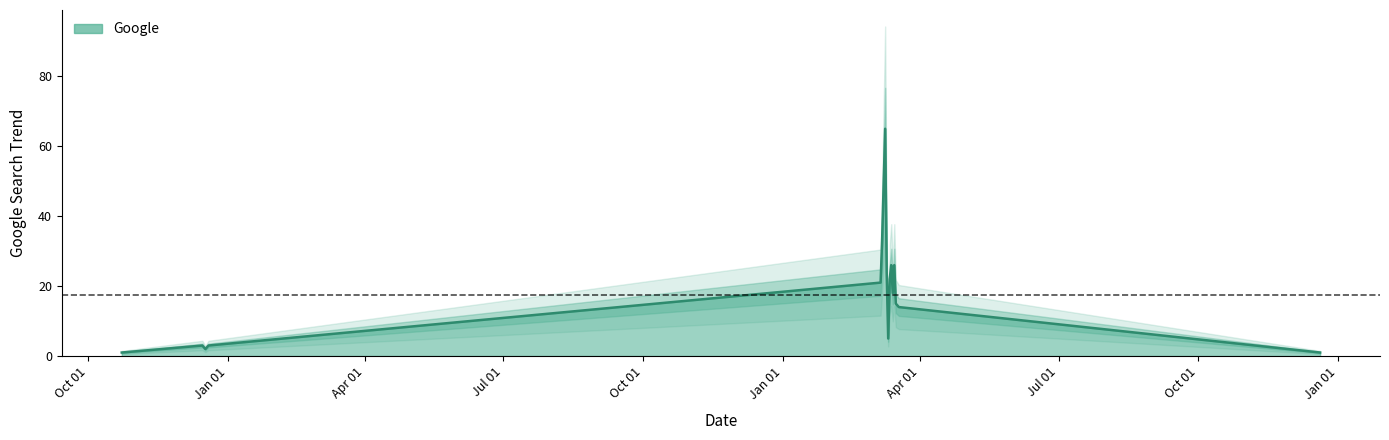

True or false: the data shows 26 at 2023-03-15.

True